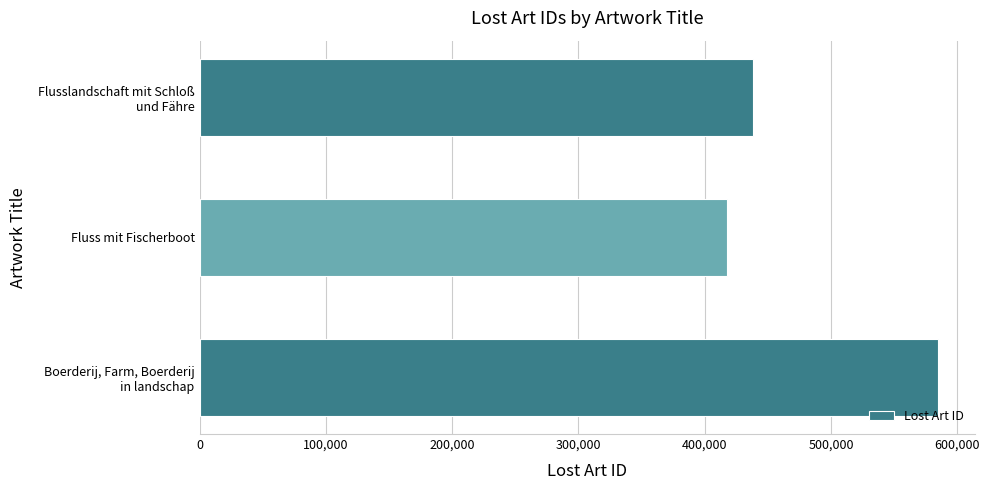

Is it true that the value at Fluss mit Fischerboot is 417324?

True